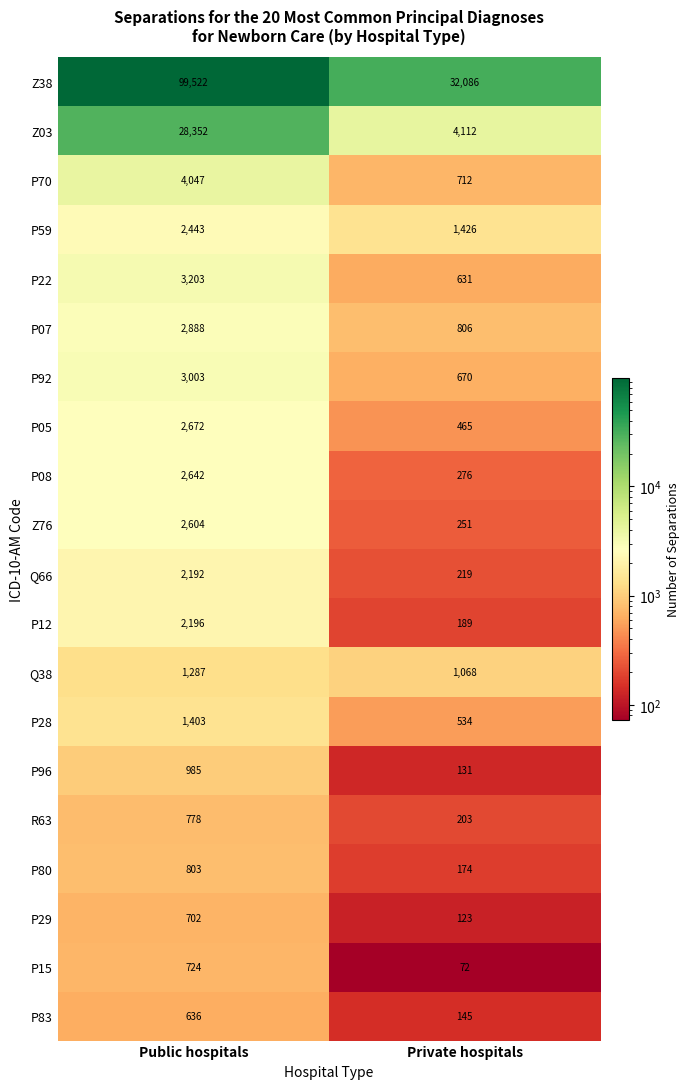

At which category is the sum across all series the highest?

Public hospitals